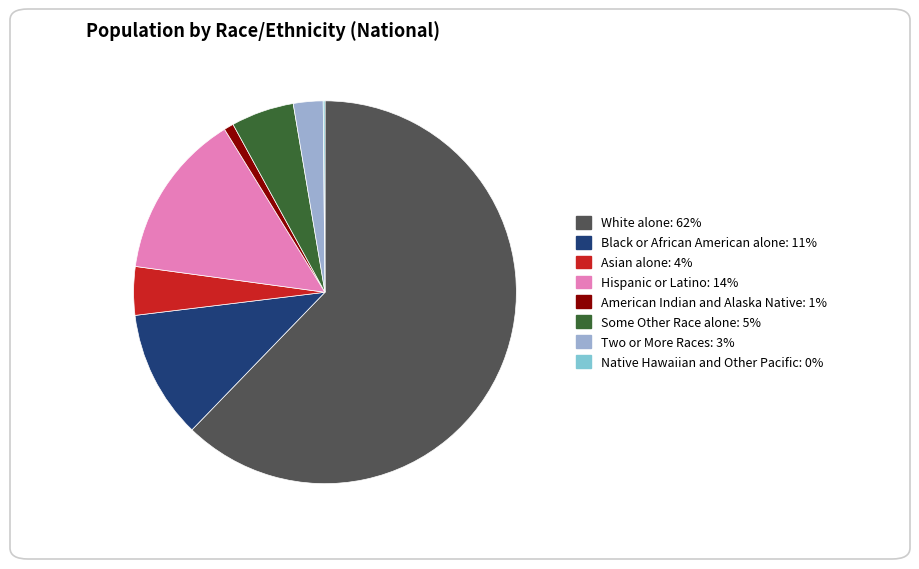

Does any single category account for the majority?

Yes